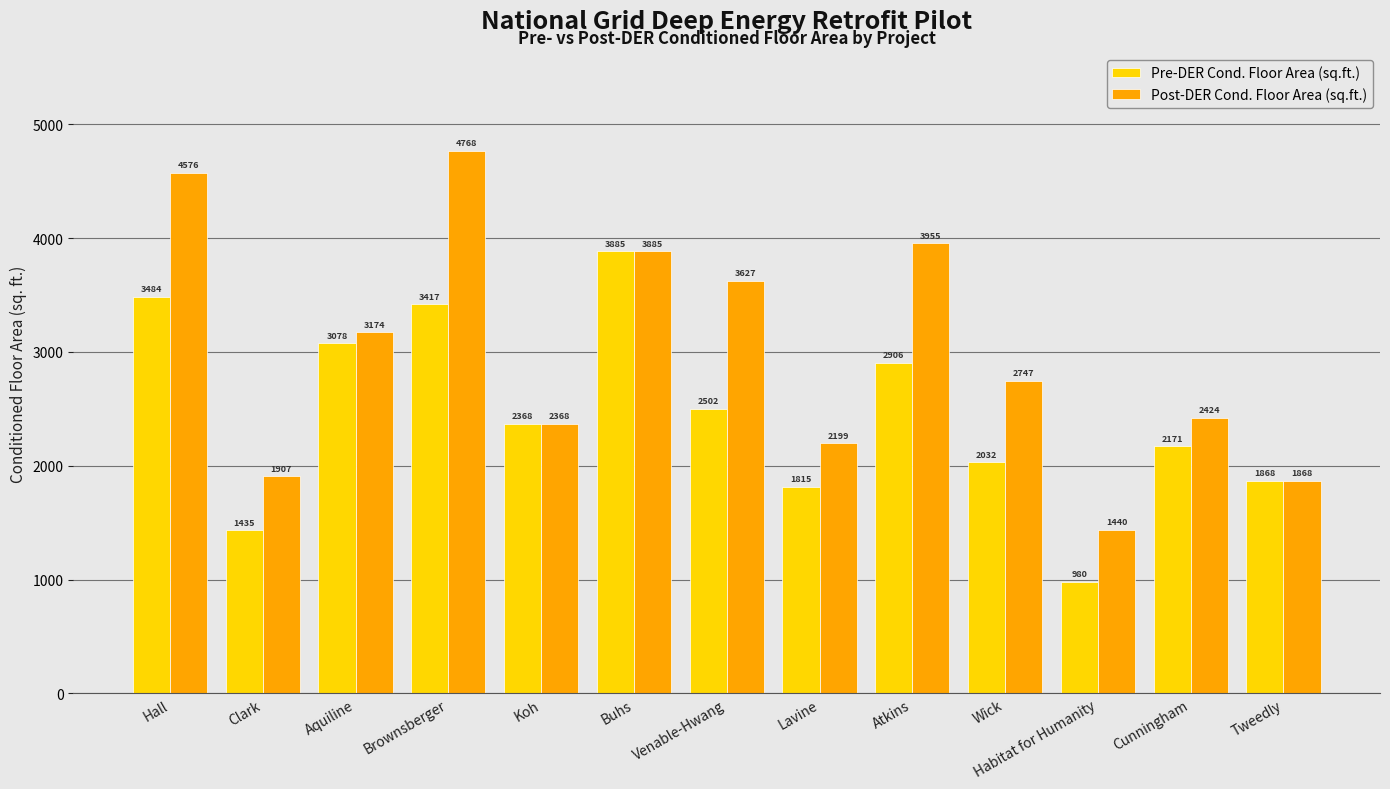

List the series in order of their overall mean, lowest first.

Pre-DER Cond. Floor Area (sq.ft.), Post-DER Cond. Floor Area (sq.ft.)